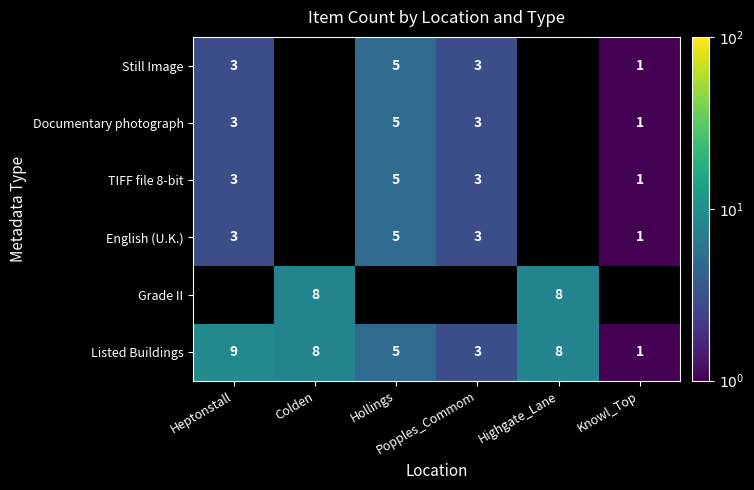

How many Listed Buildings values are between 3 and 8?

4